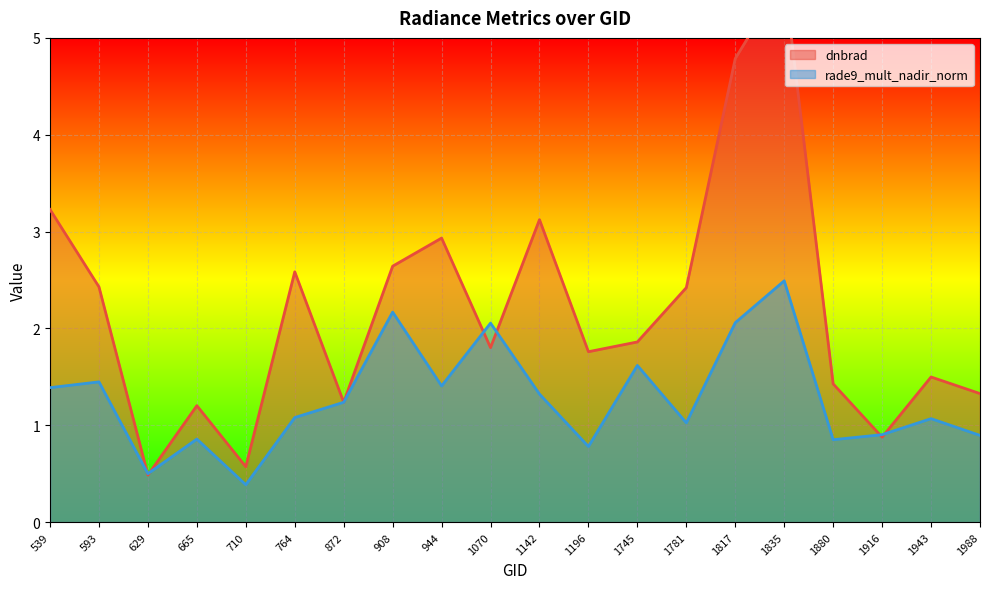

Rank the series by their average value, from lowest to highest.

rade9_mult_nadir_norm, dnbrad